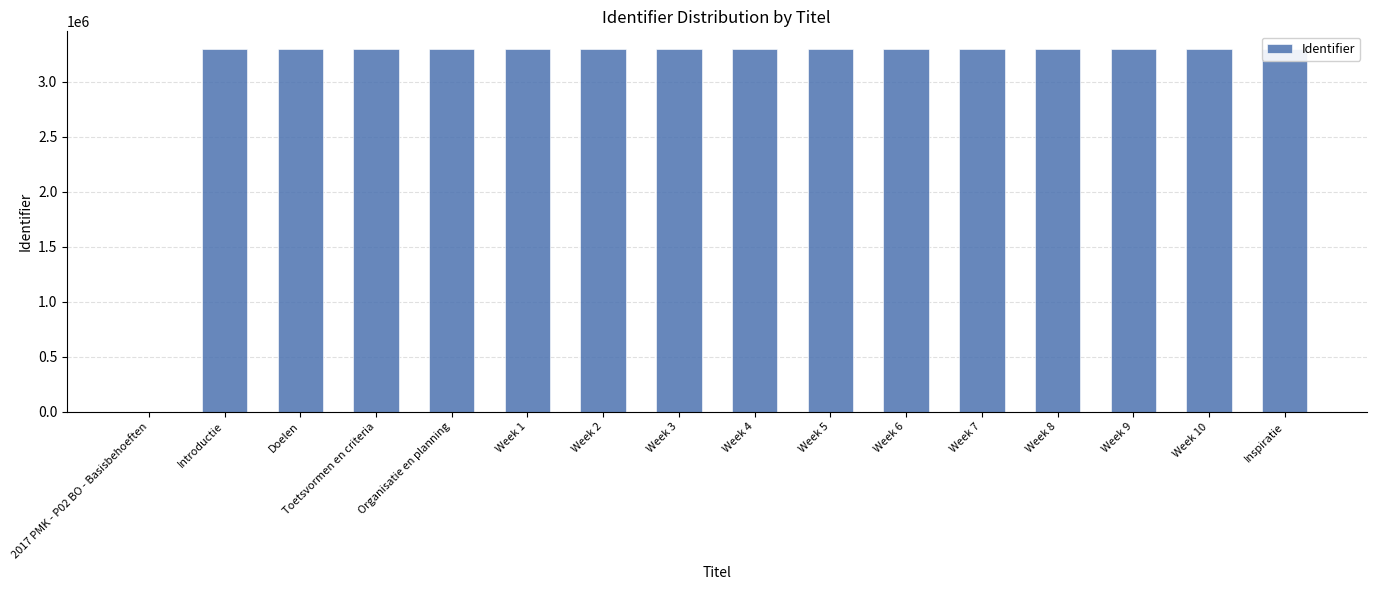

What is the greatest value displayed?

3293417